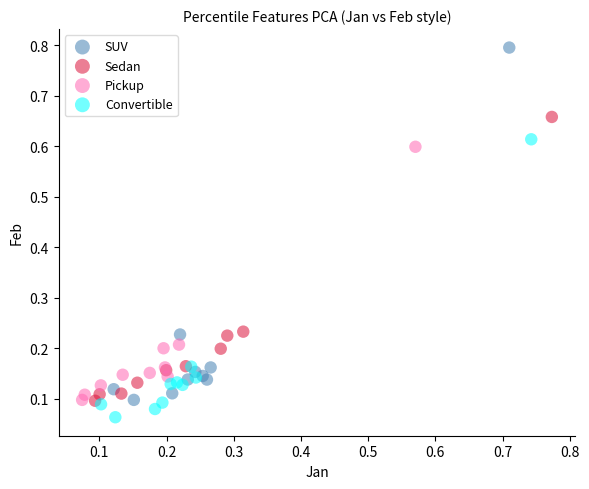

Which series has the largest Y range (max minus min)?

SUV